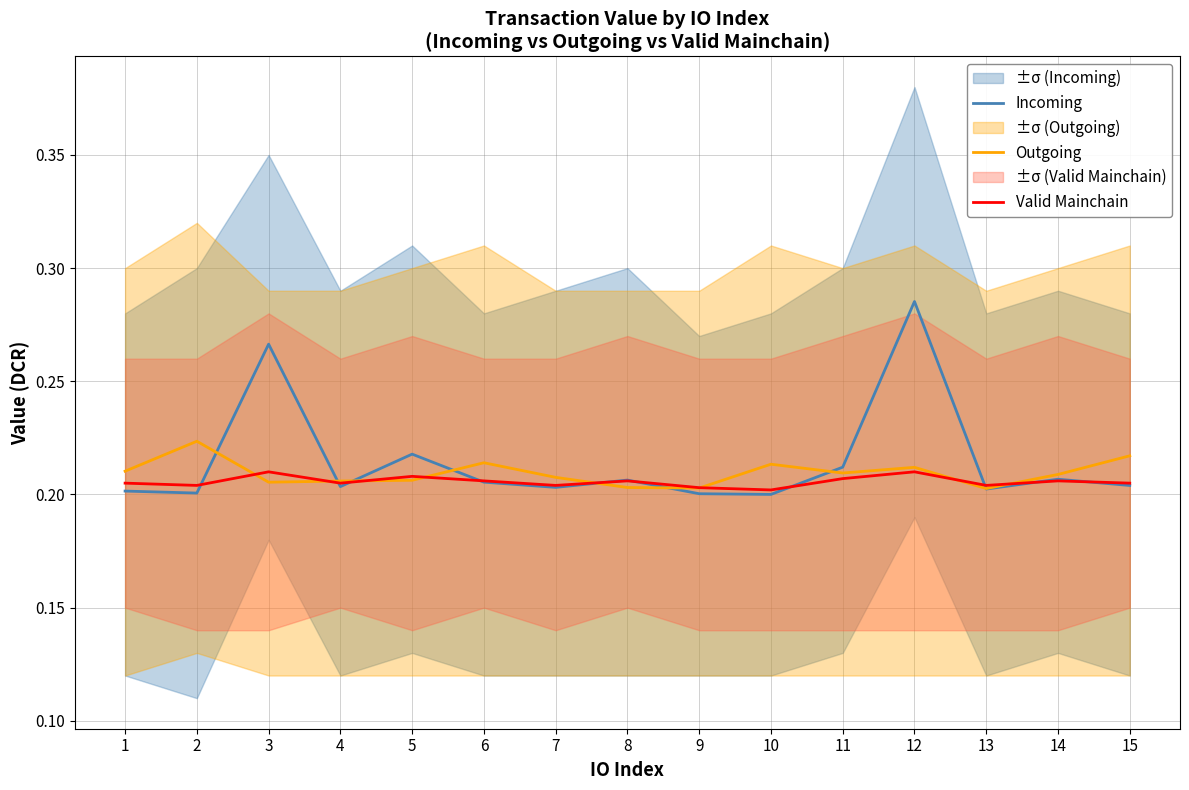

Reading right to left, extract all data points from this chart.

Incoming: 0.2	0.2	0.2	0.3	0.2	0.2	0.2	0.2	0.2	0.2	0.2	0.2	0.3	0.2	0.2
Outgoing: 0.2	0.2	0.2	0.2	0.2	0.2	0.2	0.2	0.2	0.2	0.2	0.2	0.2	0.2	0.2
Valid Mainchain: 0.2	0.2	0.2	0.2	0.2	0.2	0.2	0.2	0.2	0.2	0.2	0.2	0.2	0.2	0.2